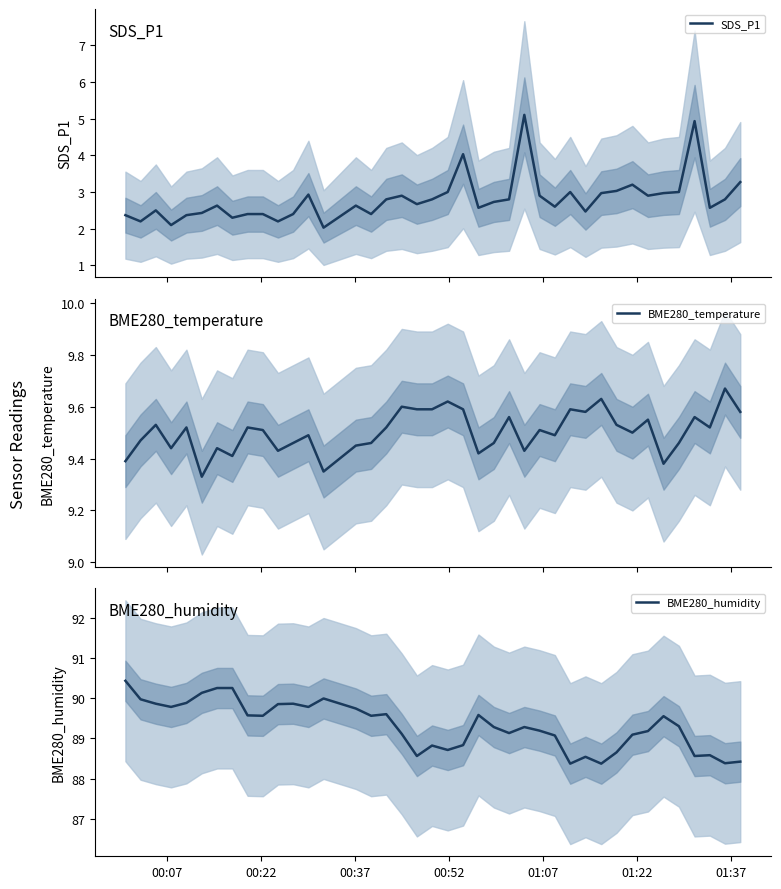

How many interior local peaks does the BME280_humidity series have?

9